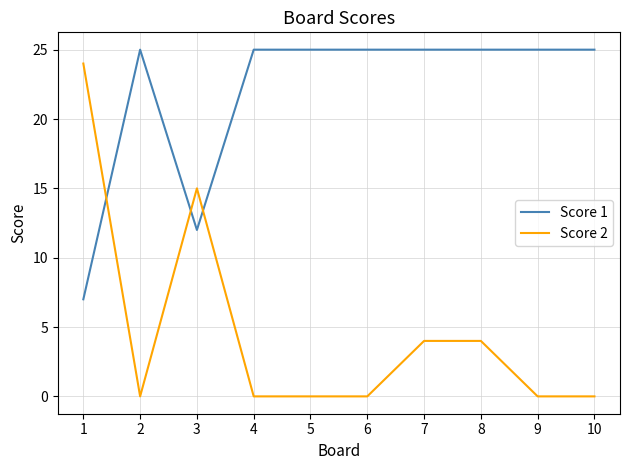

What is the difference between the maximum and minimum values in the Score 2 series?

24